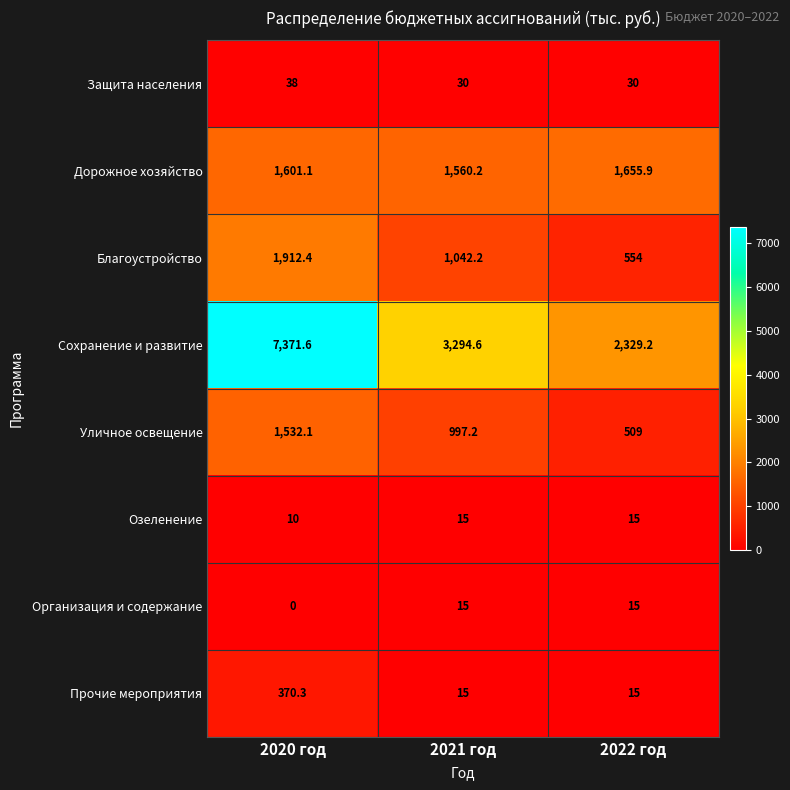

Which series changed the most between 2020 год and 2021 год?

Сохранение и развитие